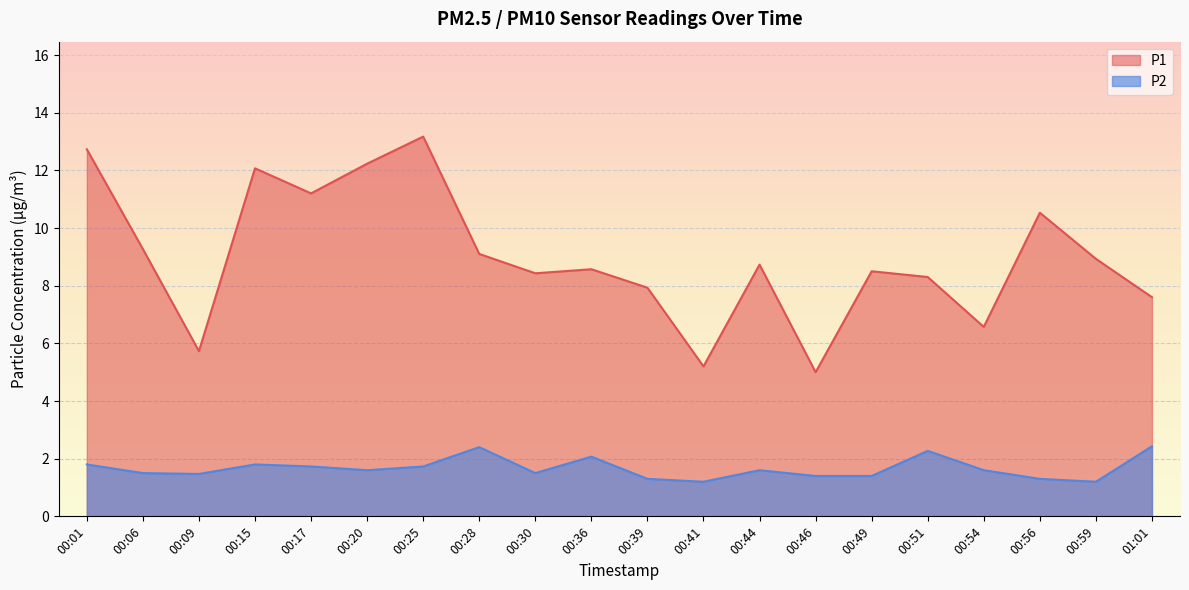

List the labels in order of P1 value, largest first.

00:25, 00:01, 00:20, 00:15, 00:17, 00:56, 00:06, 00:28, 00:59, 00:44, 00:36, 00:49, 00:30, 00:51, 00:39, 01:01, 00:54, 00:09, 00:41, 00:46